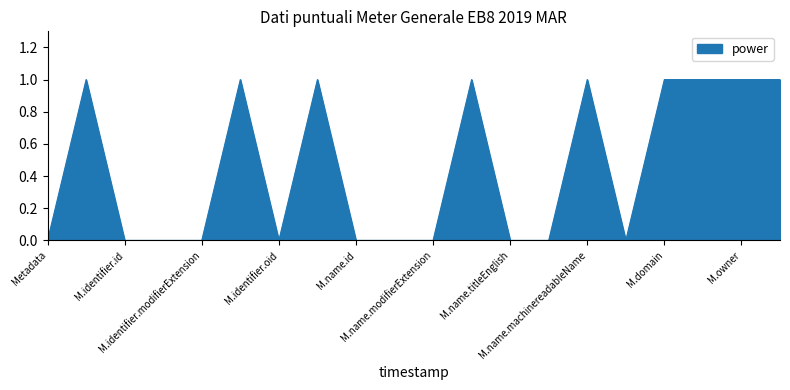

True or false: the data has more than 0 interior local peaks.

True